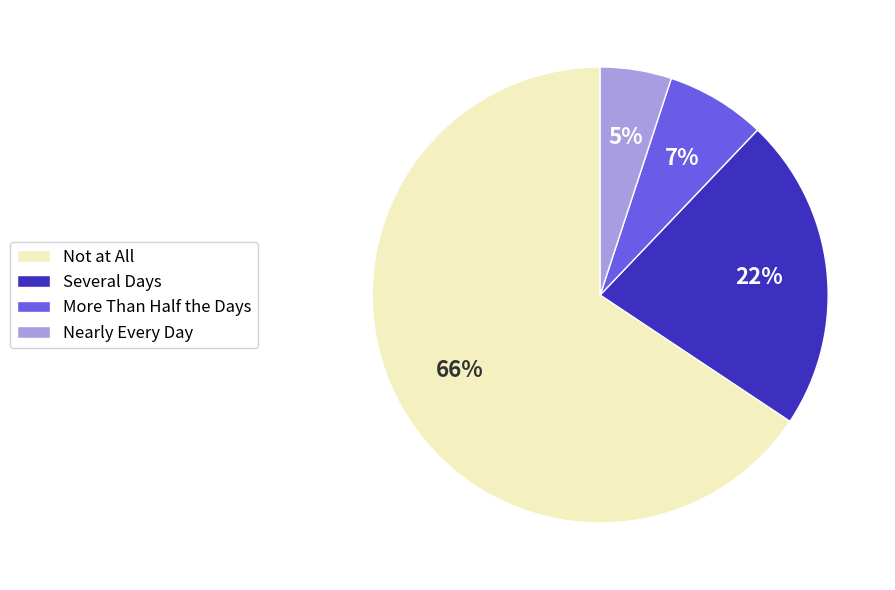

Count the number of slices in the pie.

4